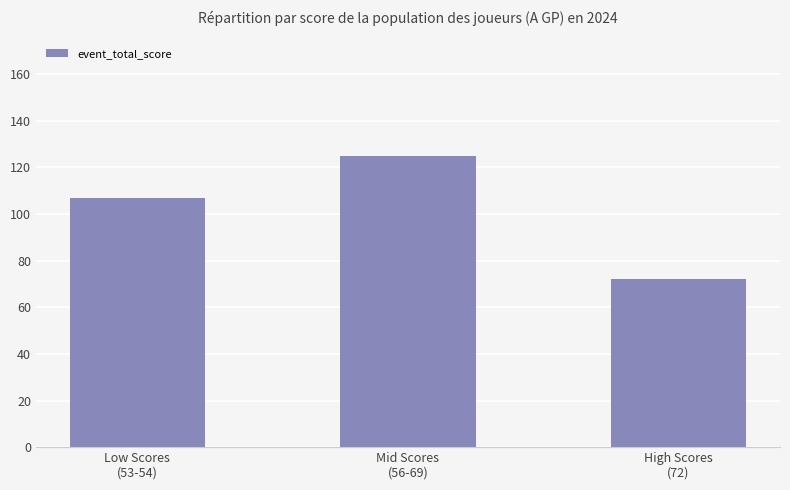

What is the ratio of the value at High Scores
(72) to the value at Low Scores
(53-54)?

0.7